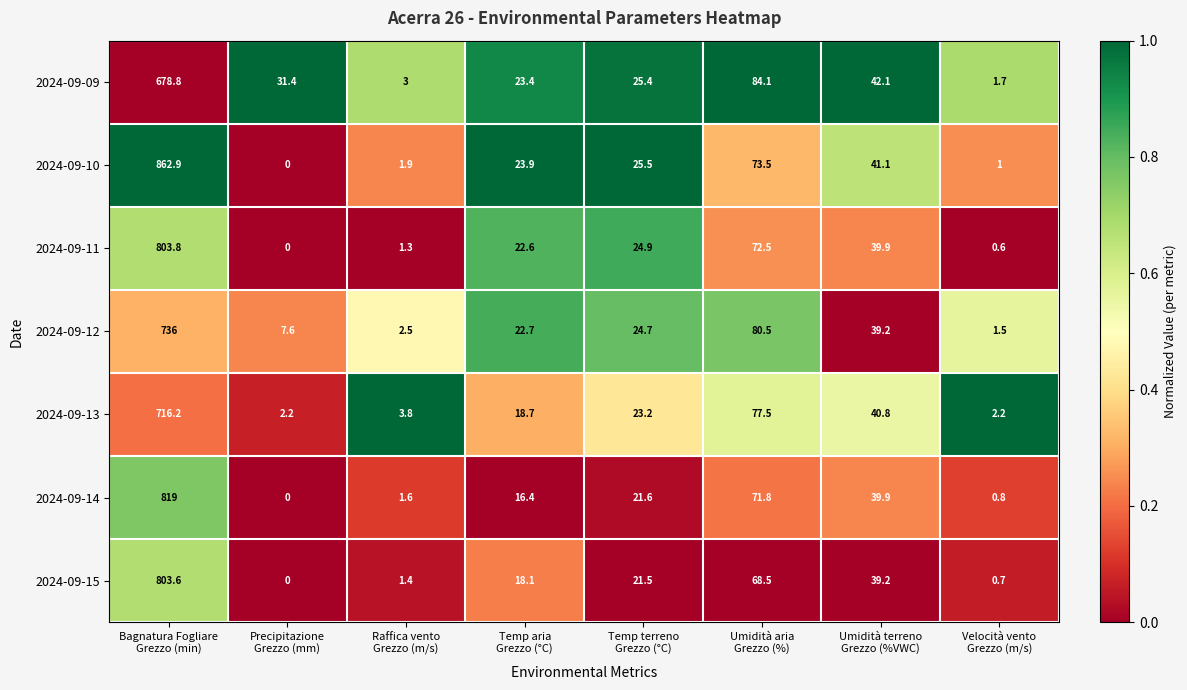

What is the greatest value displayed?

862.9